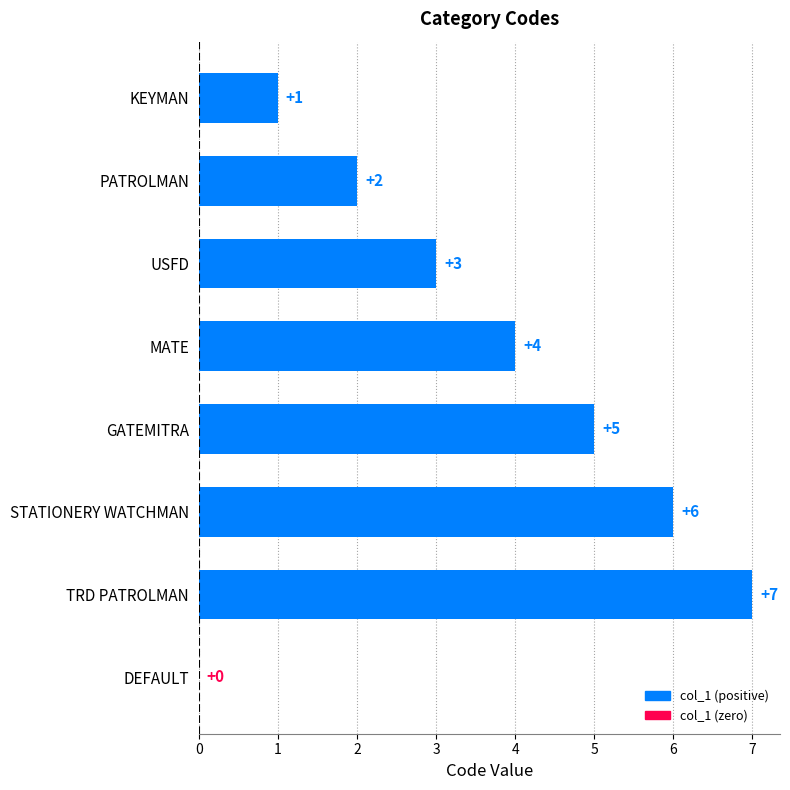

How many values are between 2 and 6?

5